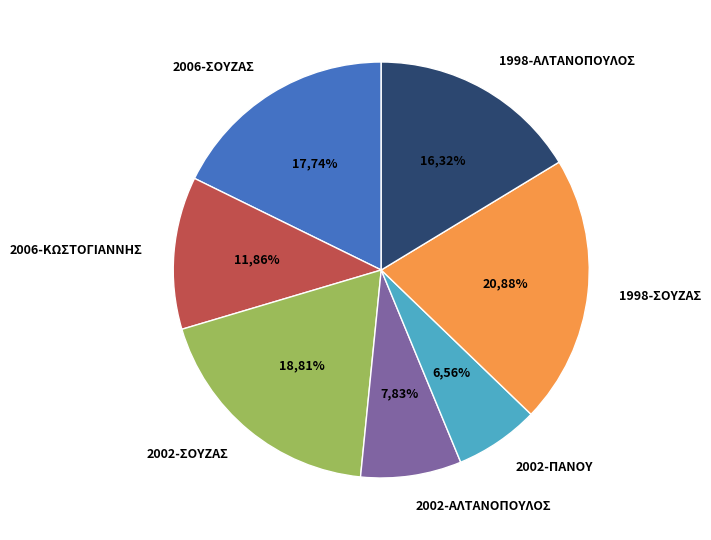

To the nearest percent, what is the average slice percentage?

14%